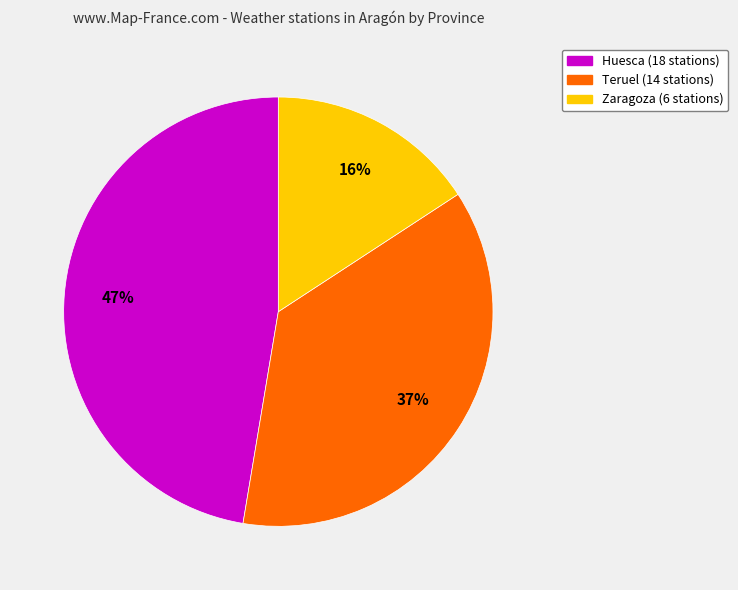

How many segments does this pie chart have?

3